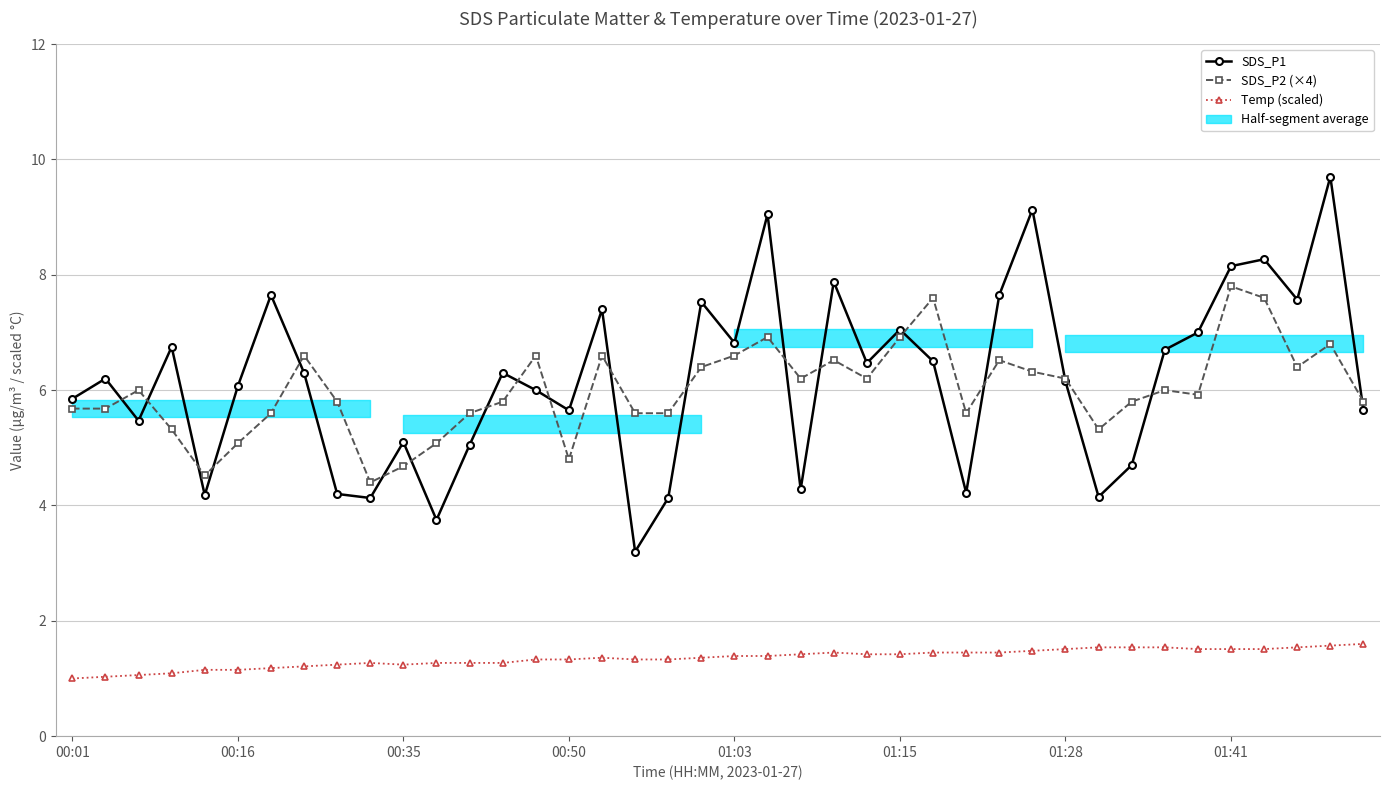

The value of SDS_P2 (×4) at 8 is 5.8. True or false?

True